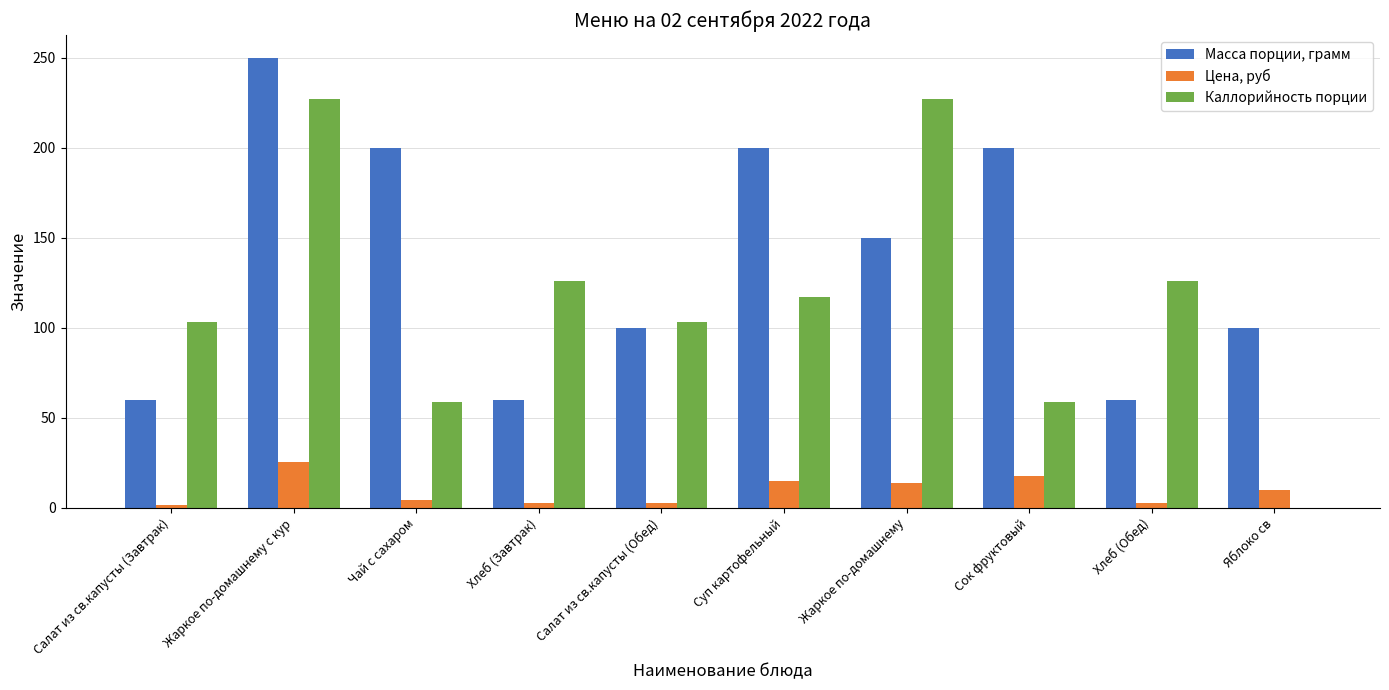

What is the sum of all Каллорийность порции values?

1147.0